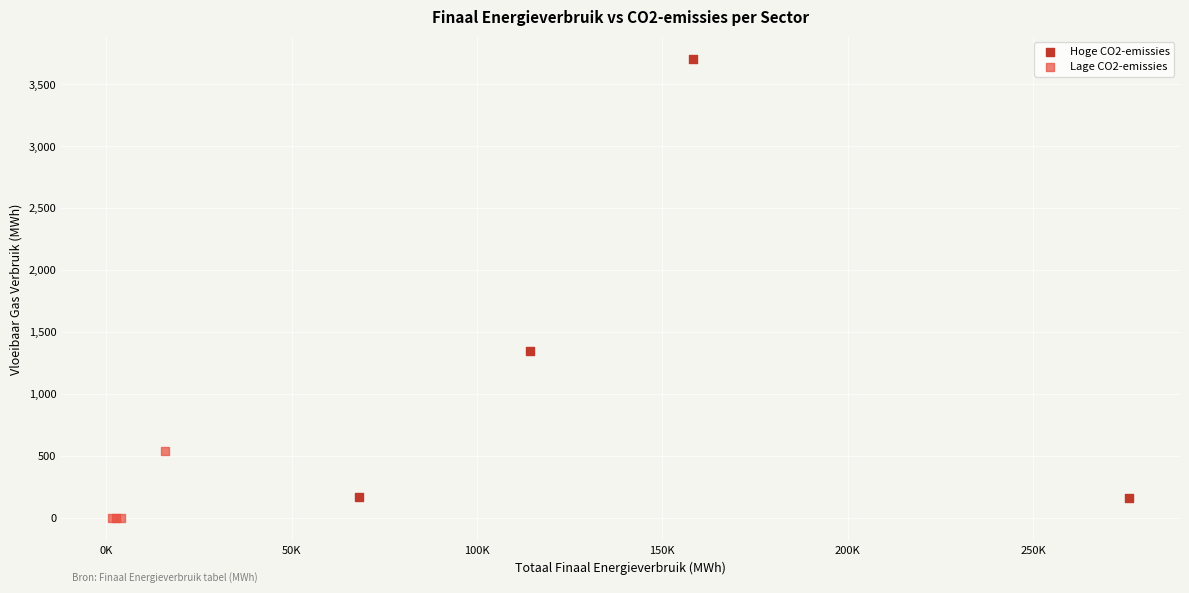

What are all the series names shown in the legend?

Hoge CO2-emissies, Lage CO2-emissies